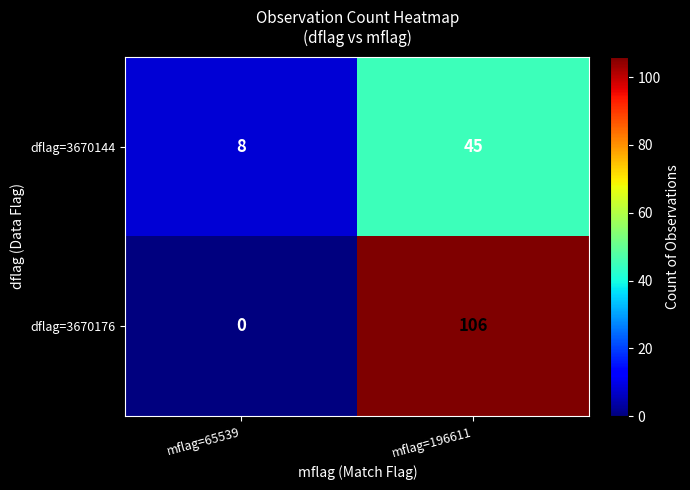

Count the number of data series in this chart.

2